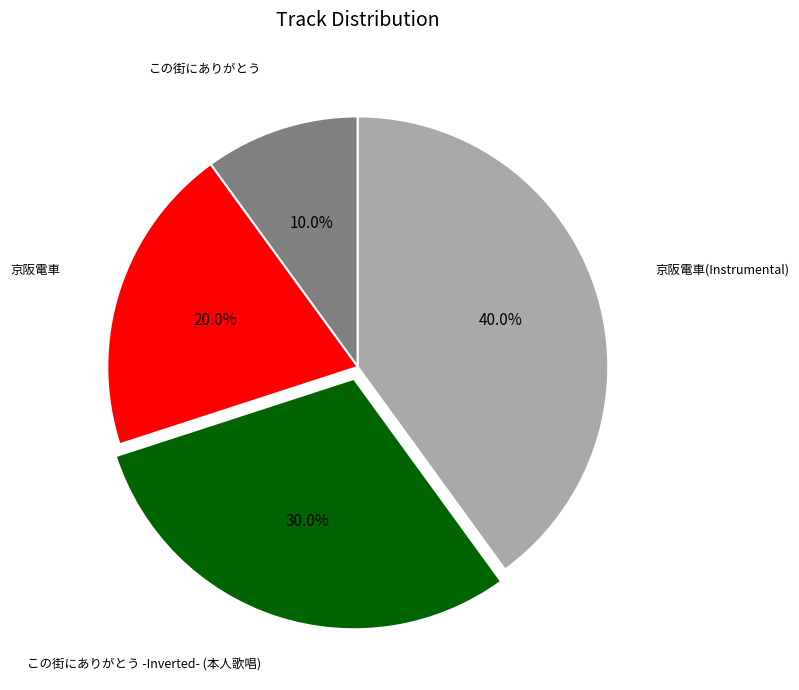

Is there any slice that represents more than half of the pie?

No